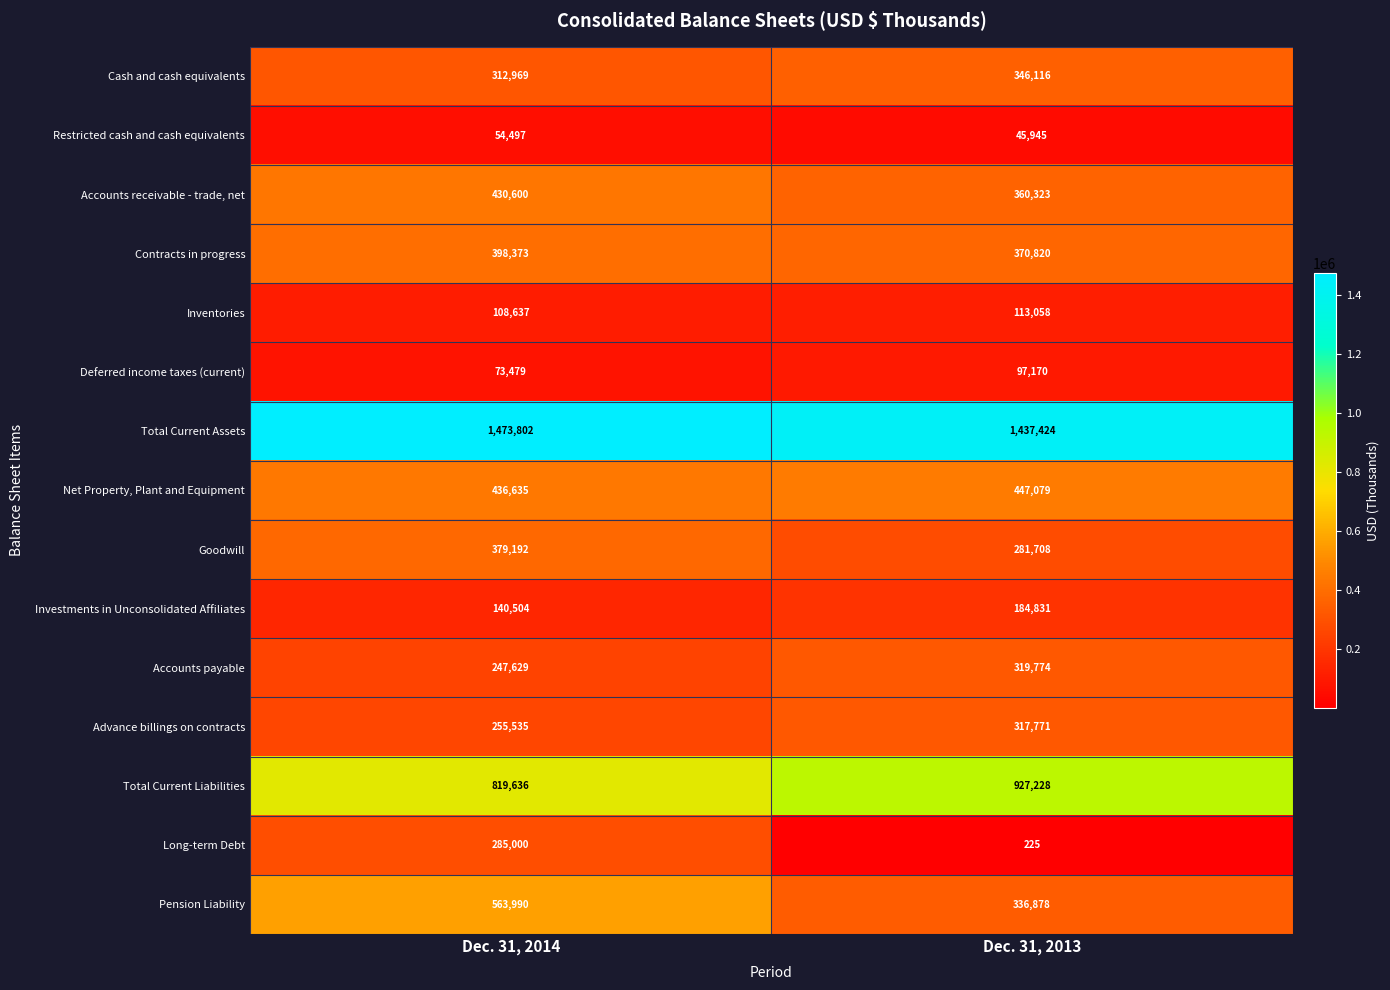

List the series in order of their peak value, highest first.

Total Current Assets, Total Current Liabilities, Pension Liability, Net Property, Plant and Equipment, Accounts receivable - trade, net, Contracts in progress, Goodwill, Cash and cash equivalents, Accounts payable, Advance billings on contracts, Long-term Debt, Investments in Unconsolidated Affiliates, Inventories, Deferred income taxes (current), Restricted cash and cash equivalents